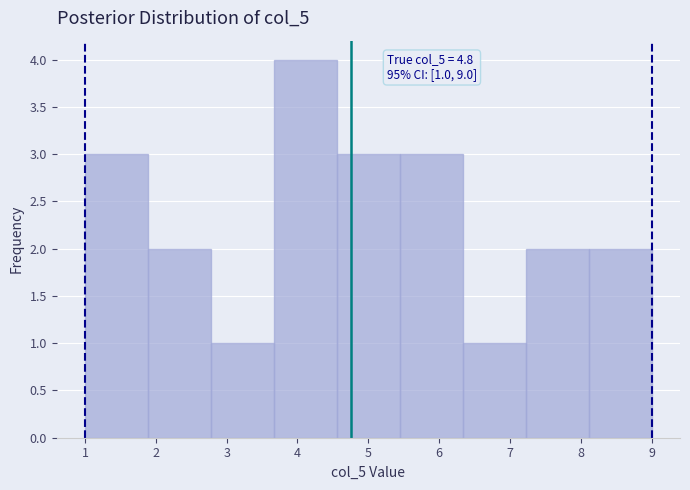

Over which range of the x-axis is the bar tallest?

3.7 to 4.6